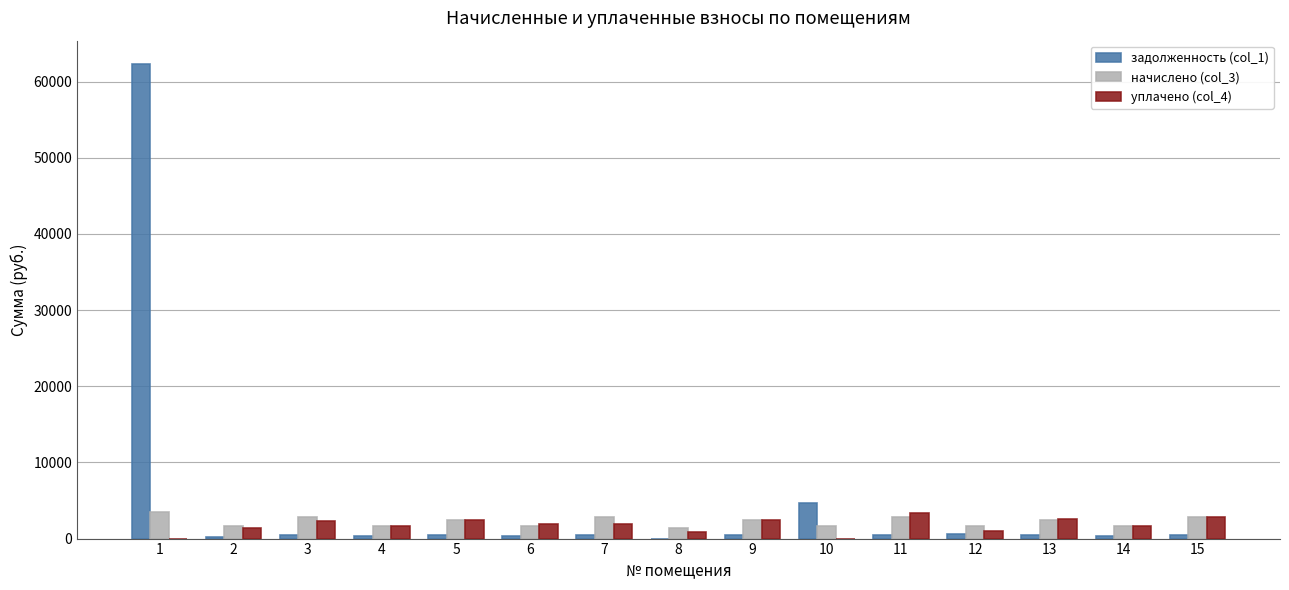

What is the highest value of the задолженность (col_1) series?

62264.3